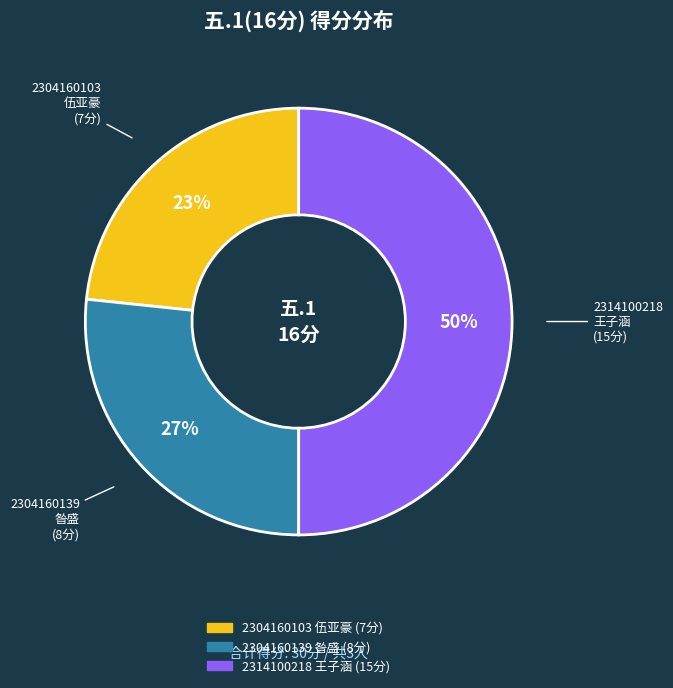

To the nearest percent, what percentage of the pie is 2314100218 王子涵?

50%